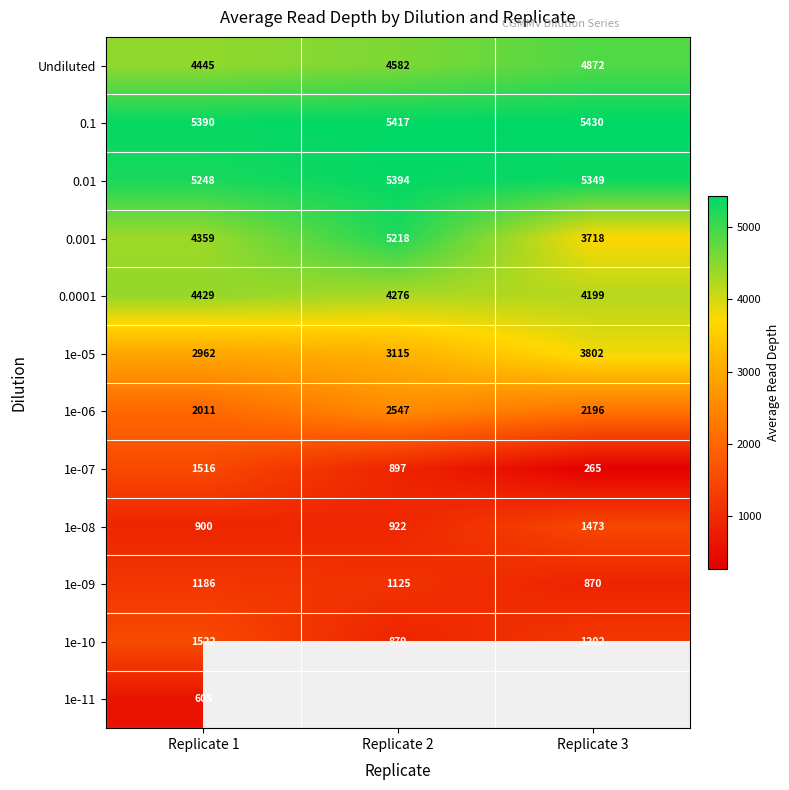

True or false: 1e-05 has a value of 4324.1 at Replicate 1.

False